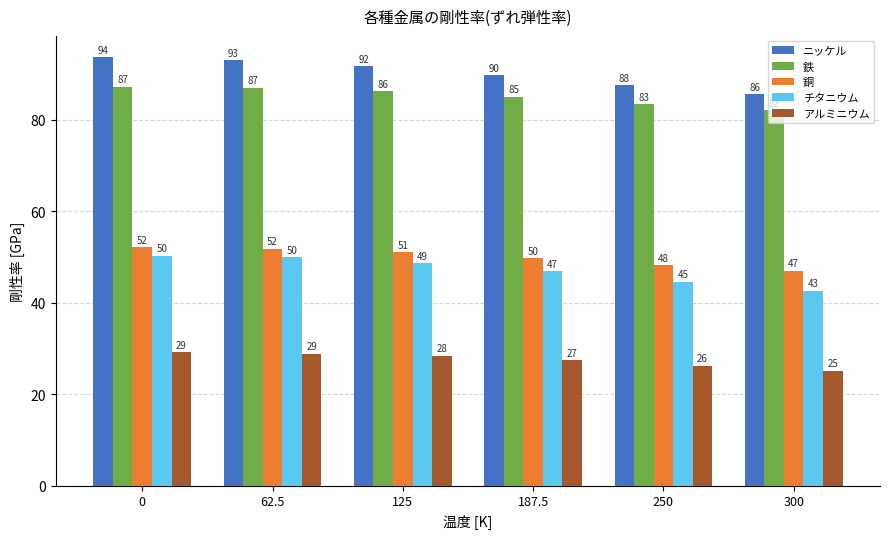

What is the difference between the second highest and minimum values in the アルミニウム series?

3.7